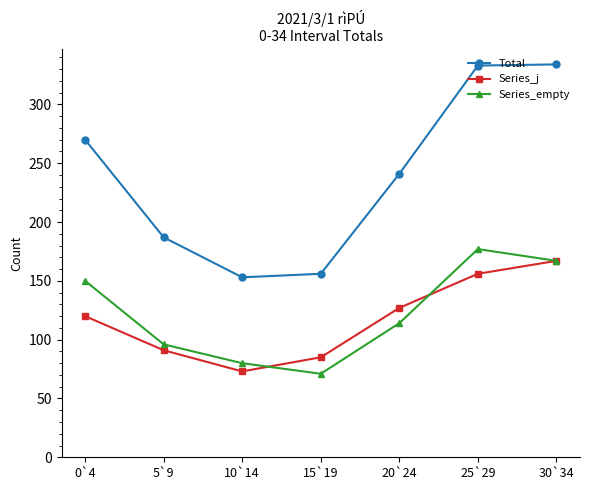

Which series changed the most between 15`19 and 20`24?

Total